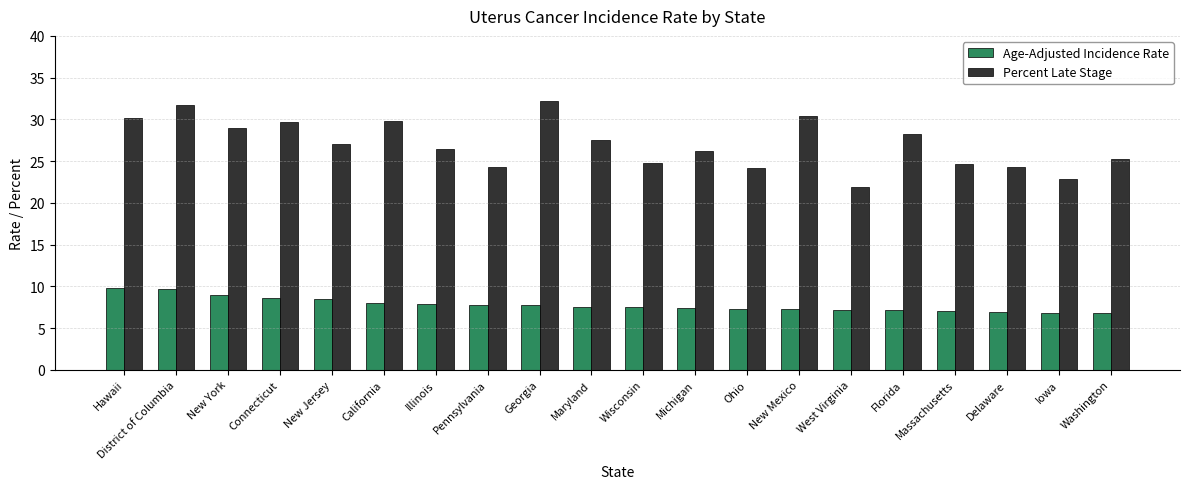

What is the label of the 13th bar from the left?

Ohio